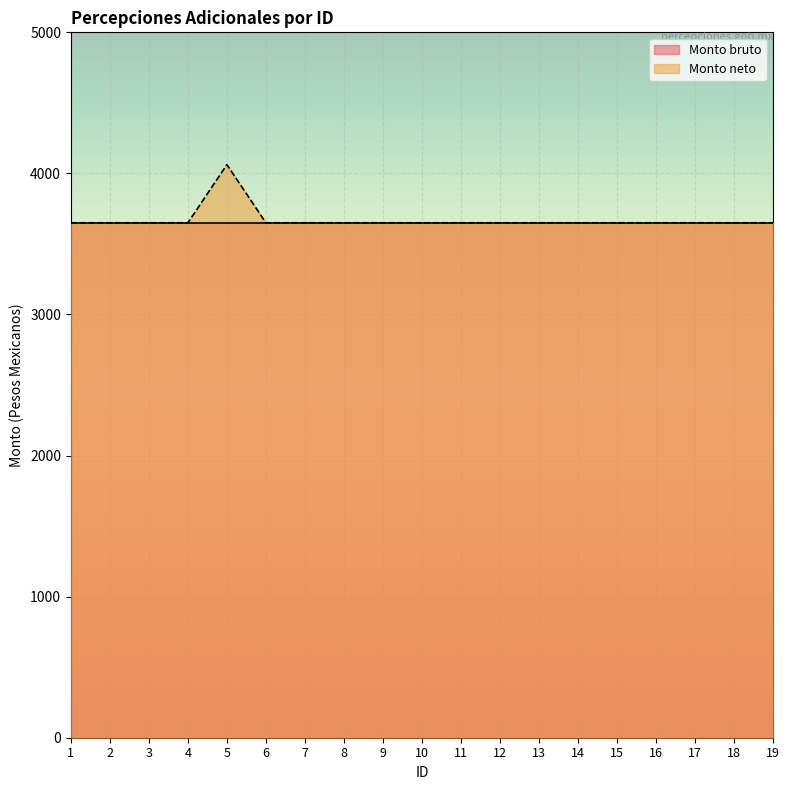

At which category does the data reach its first local peak?

5